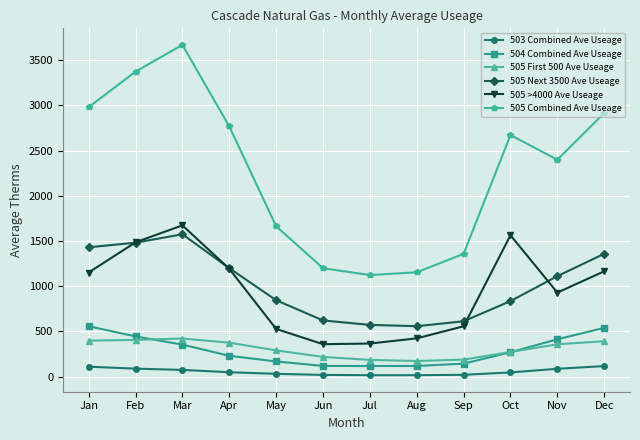

Which series has the widest spread of values?

505 Combined Ave Useage